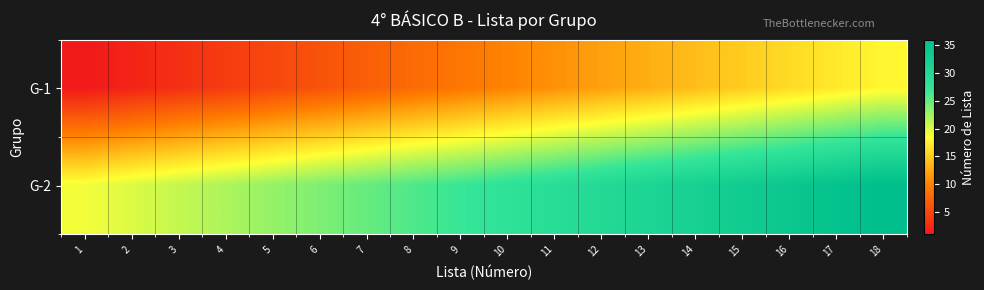

What is the spread (max minus min) of values at 7?

18